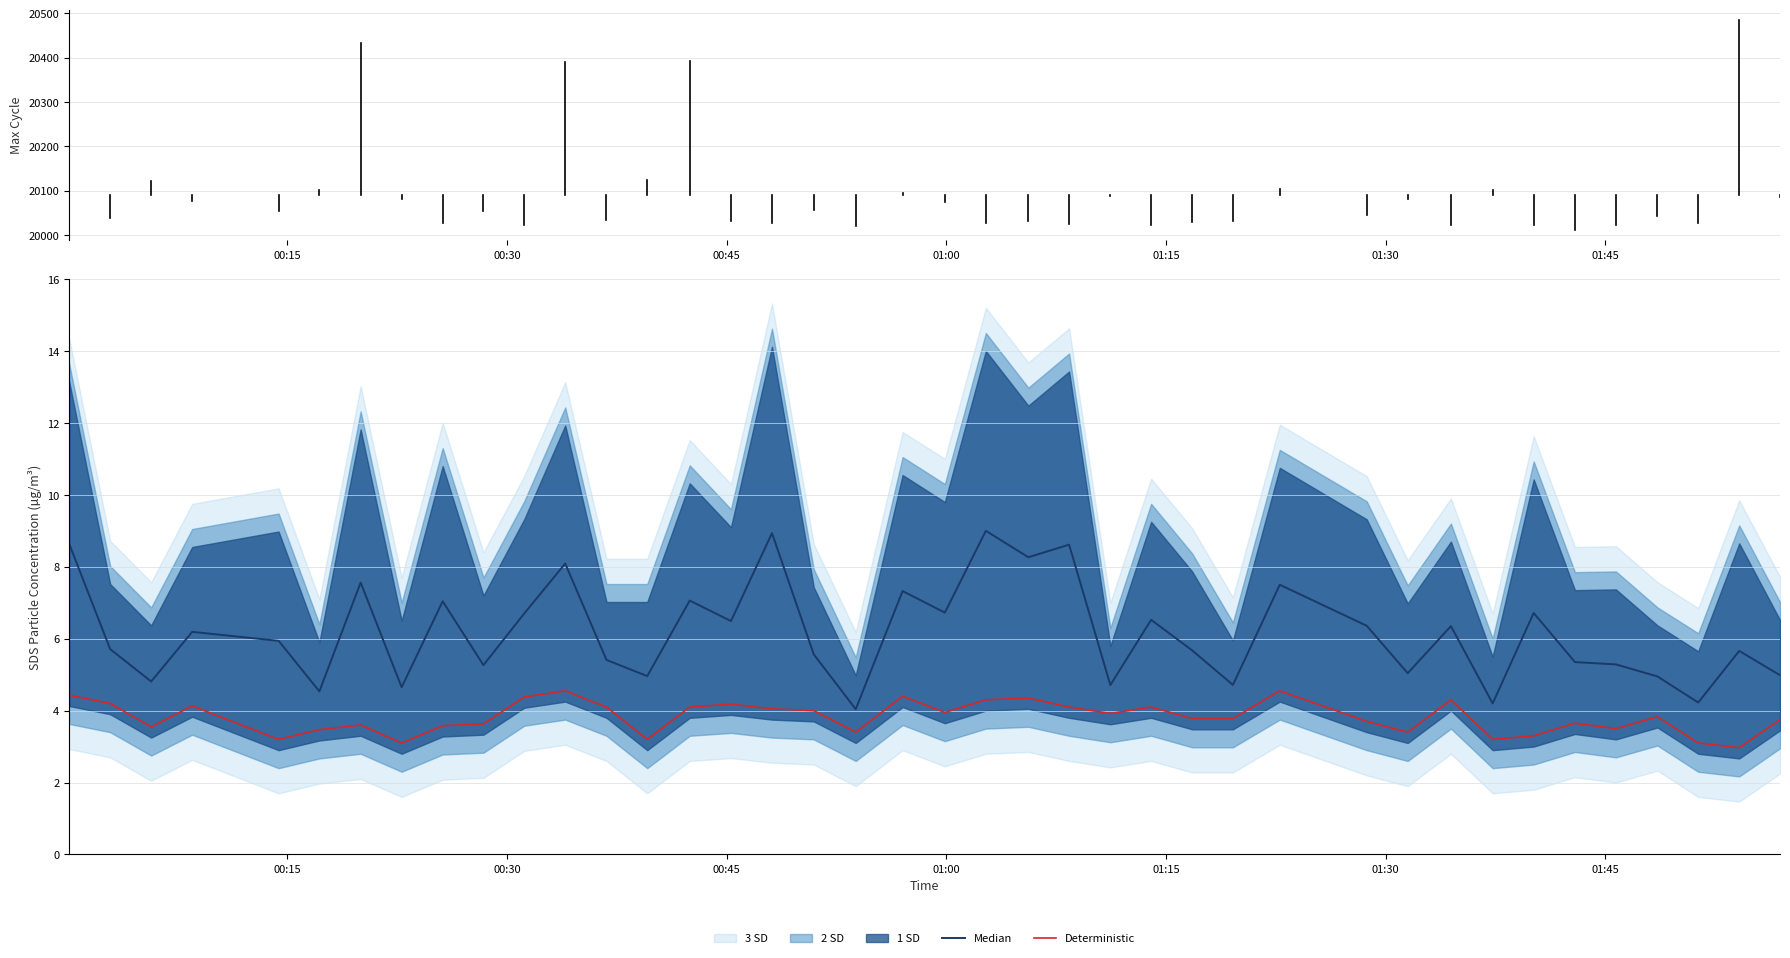

True or false: Median and Deterministic cross at least once.

False